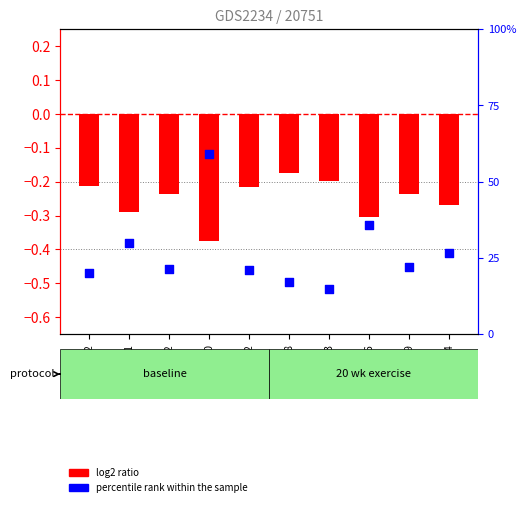

Which series has the widest spread of Y values?

percentile rank within the sample